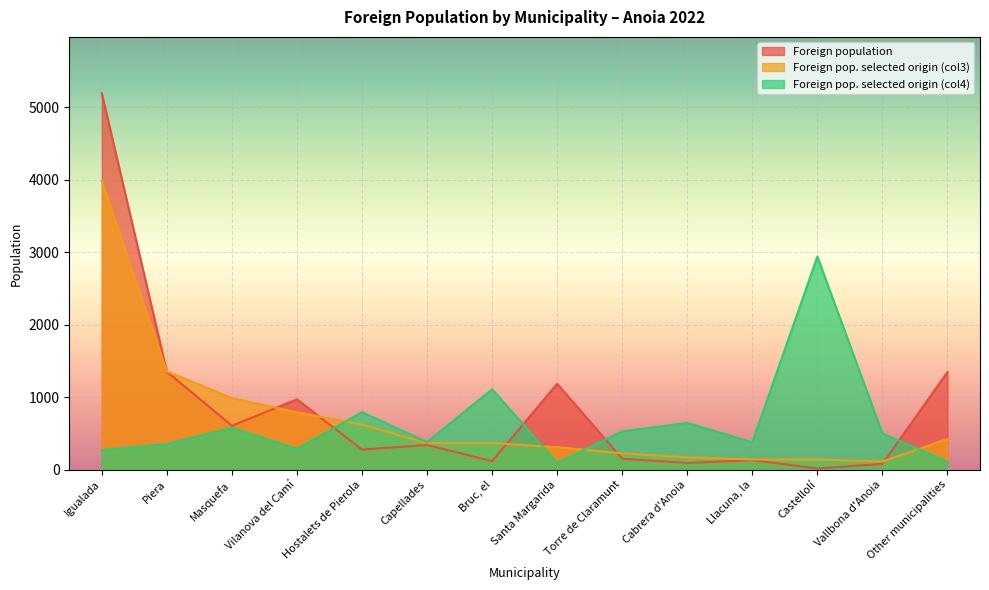

Which series has the widest spread of values?

Foreign population